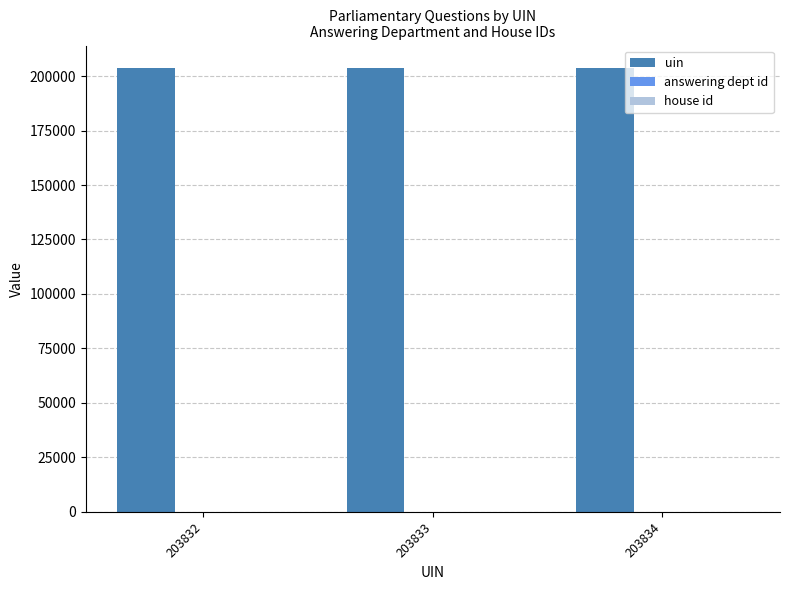

The value of uin at 203833 is 138359. True or false?

False